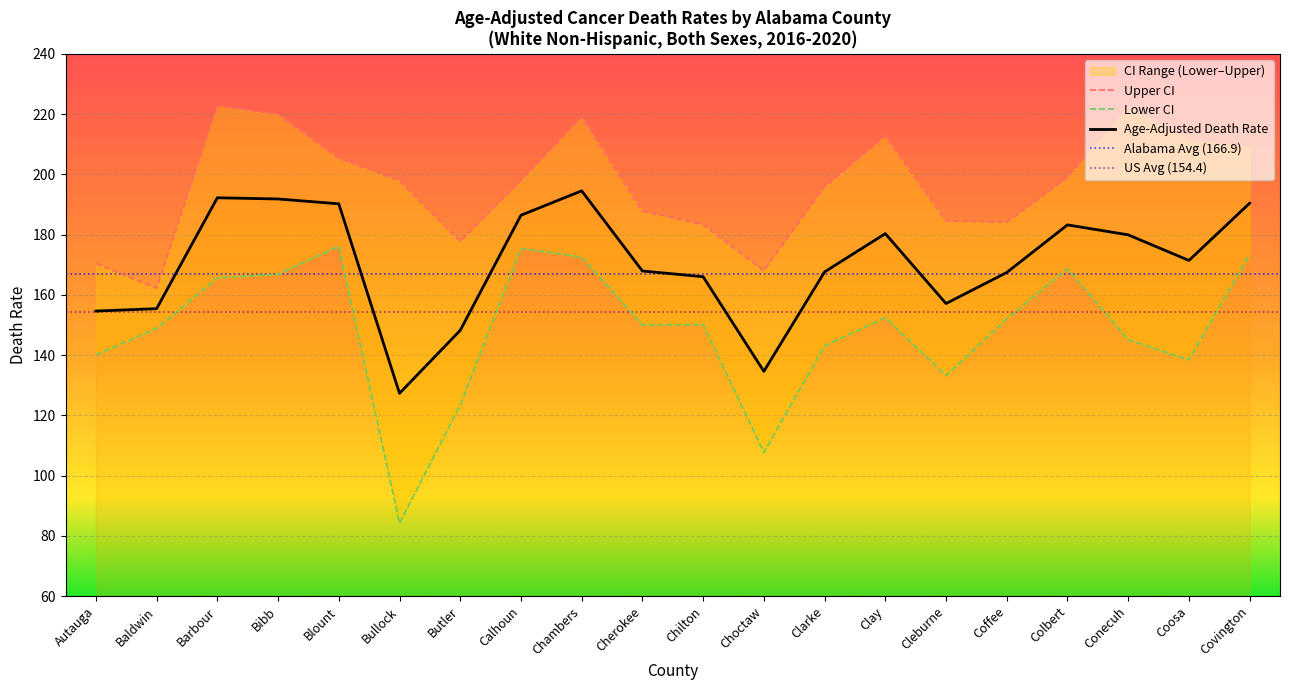

True or false: Upper CI and Age-Adjusted Death Rate intersect in this chart.

False